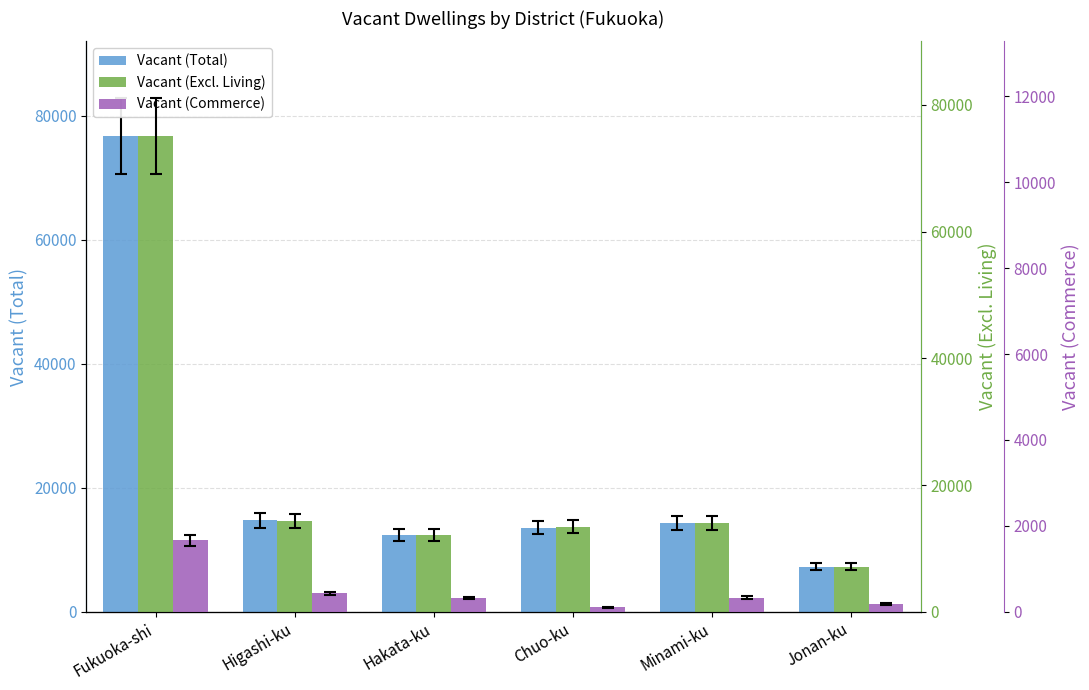

Which category has the highest value in the Vacant (Total) series?

Fukuoka-shi